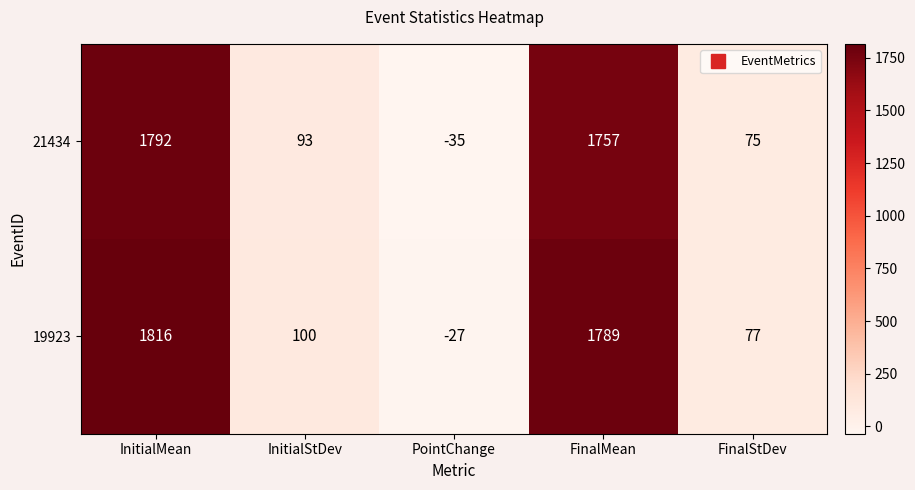

What is the total value across all series at FinalMean?

3546